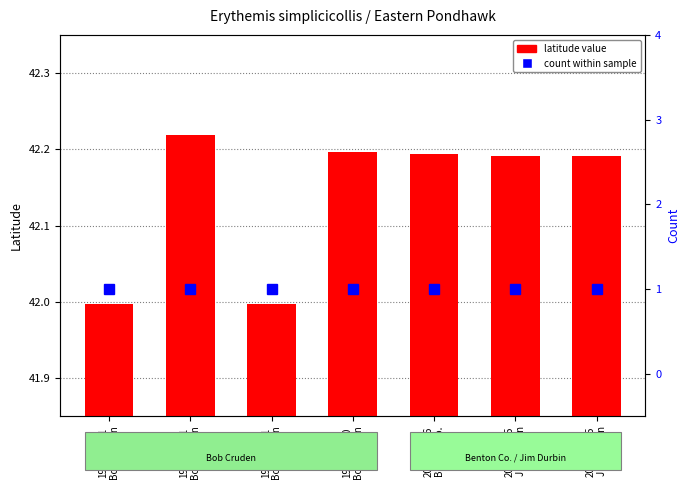

At which category is the sum across all series the highest?

1999-07-01
Bob Cruden